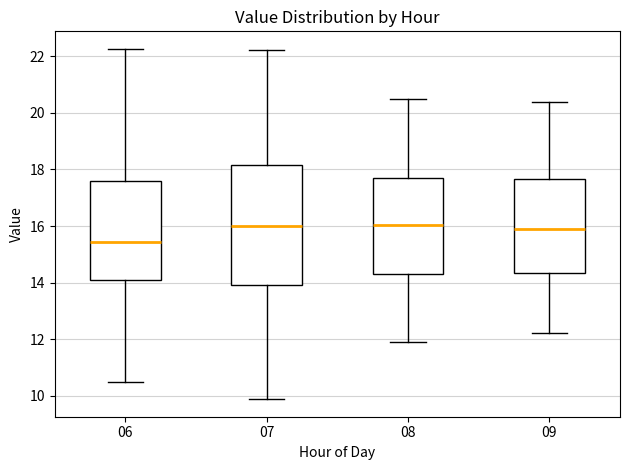

Reading left to right, read every box against the y-axis: the position of its median line, the range the box covers, and the ends of its whiskers. The values are not printed on the chart, so give them approximately, as read against the axis.

06: median 15.4, box 14.0 to 17.6, whiskers 10.4 to 22.2
07: median 16.0, box 14.0 to 18.2, whiskers 9.8 to 22.2
08: median 16.0, box 14.4 to 17.8, whiskers 12.0 to 20.6
09: median 16.0, box 14.4 to 17.6, whiskers 12.2 to 20.4